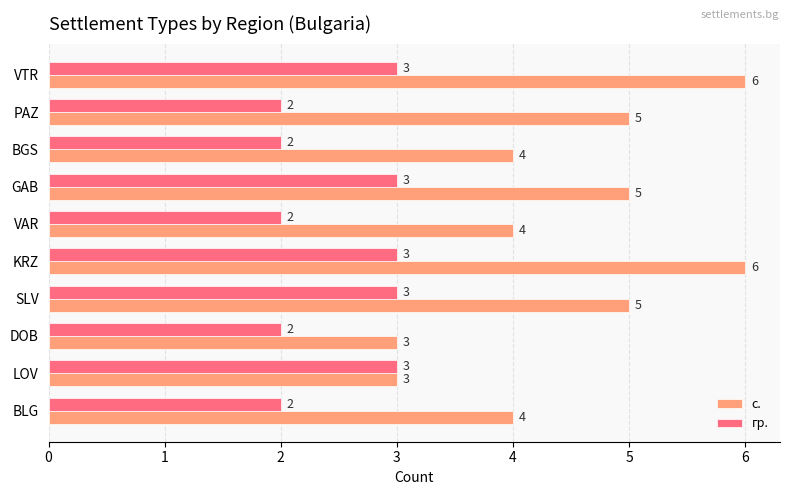

What is the lowest value of the с. series?

3